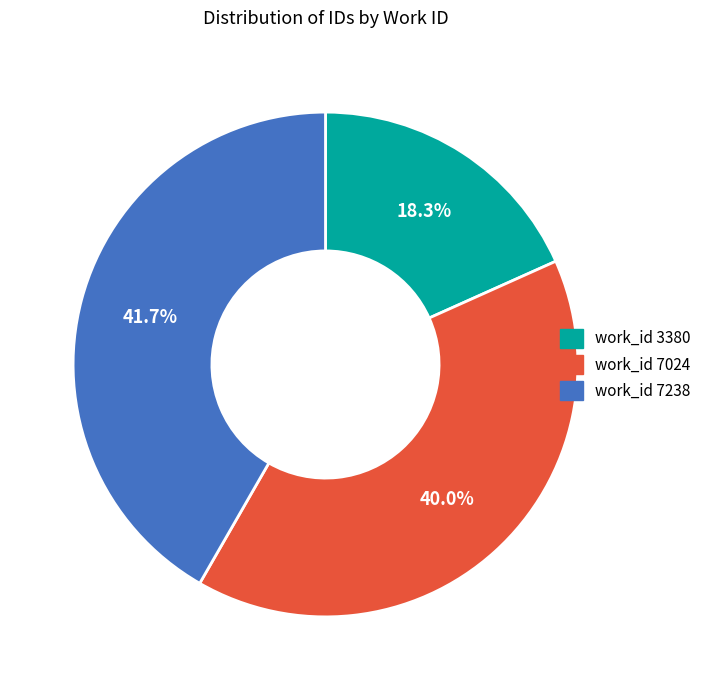

How much of the chart is everything except work_id 3380?

81.7%